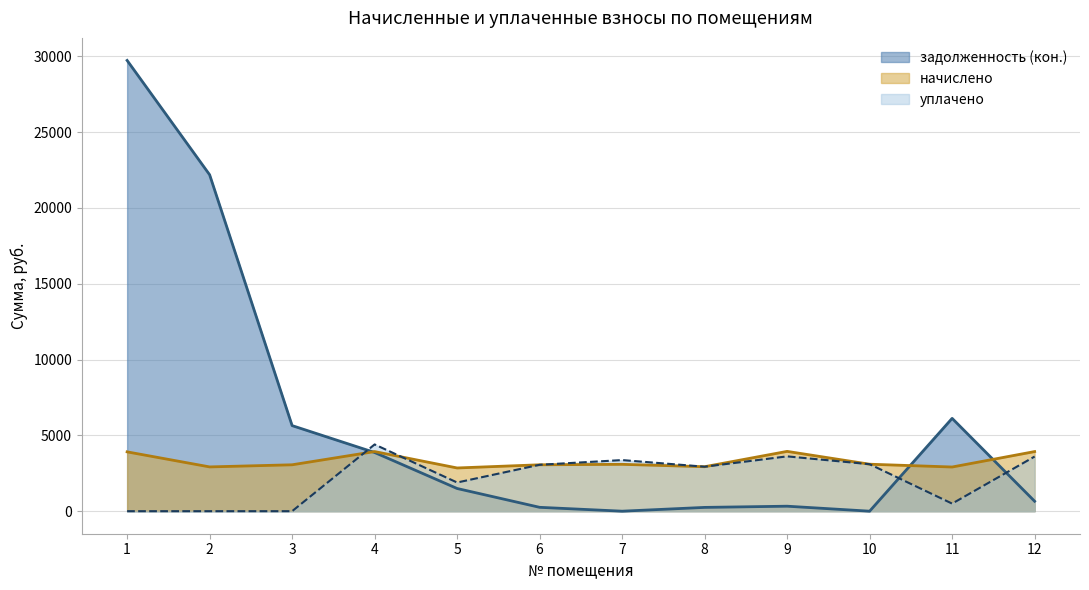

What is the difference between the highest and lowest values at 12?

3275.4